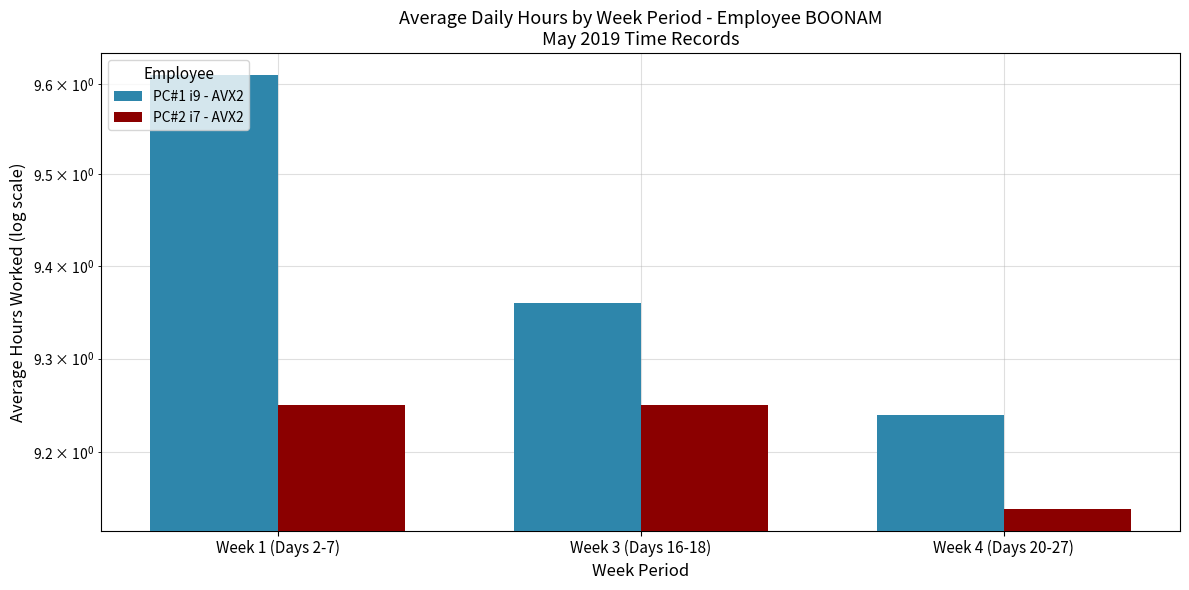

Rank the series at Week 3 (Days 16-18) from lowest to highest value.

PC#2 i7 - AVX2, PC#1 i9 - AVX2